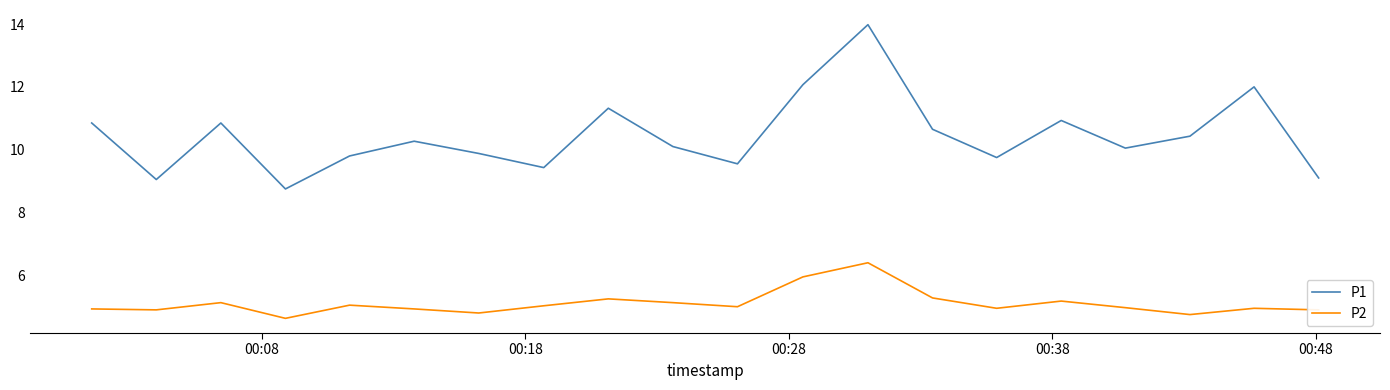

Which series has the largest range (max minus min)?

P1